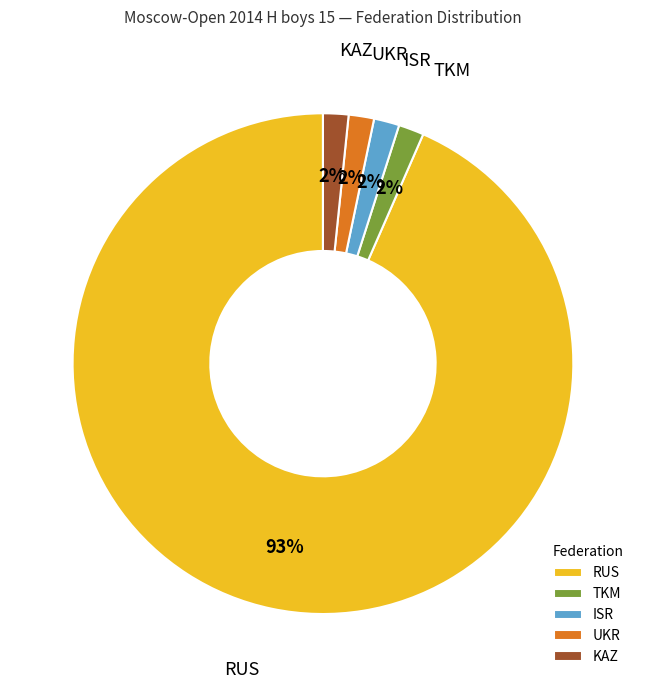

To the nearest percent, what percentage of the pie is UKR?

2%